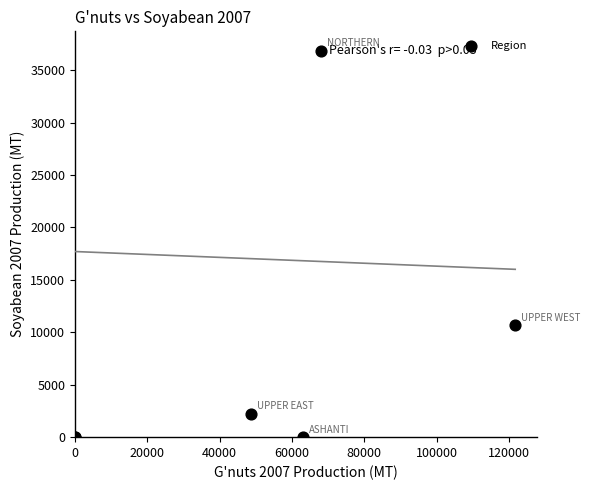

What Y value in the scatter plot is closest to 18428?

10677.3